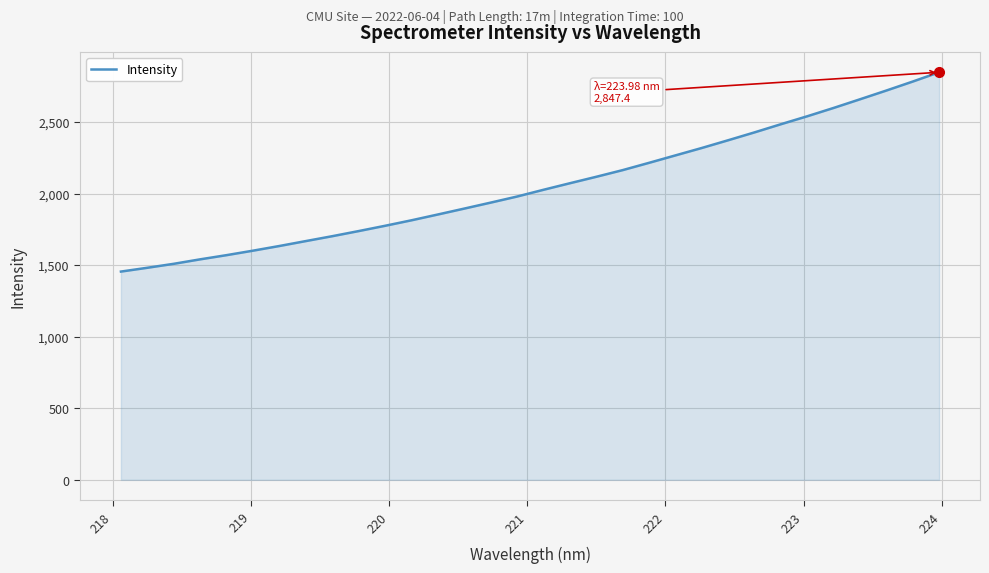

Reading left to right, what are all the values shown in this chart?

1455.0	1481.6	1509.3	1540.5	1569.8	1601.1	1633.7	1668.1	1702.2	1737.9	1774.9	1813.3	1853.9	1895.1	1936.8	1979.3	2026.4	2072.1	2117.2	2163.8	2214.7	2266.6	2318.5	2372.5	2427.5	2484.5	2540.1	2598.3	2658.7	2719.9	2782.6	2847.4